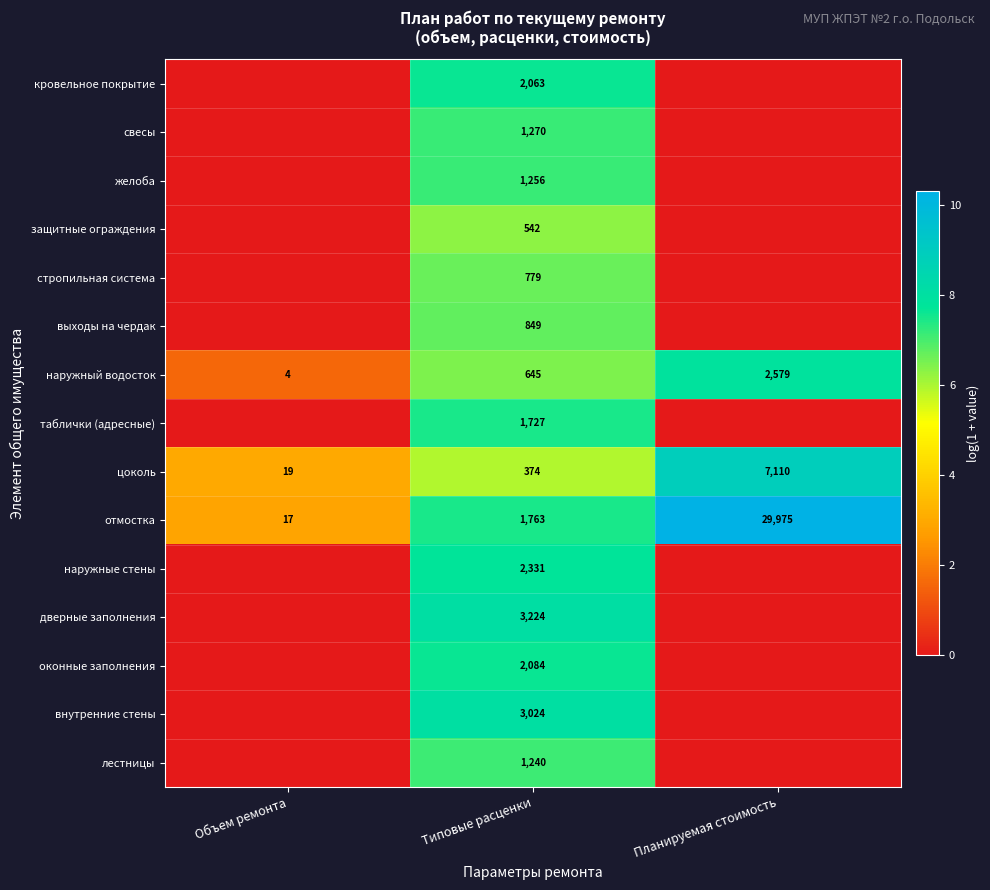

What is the total value across all series at Типовые расценки?

23171